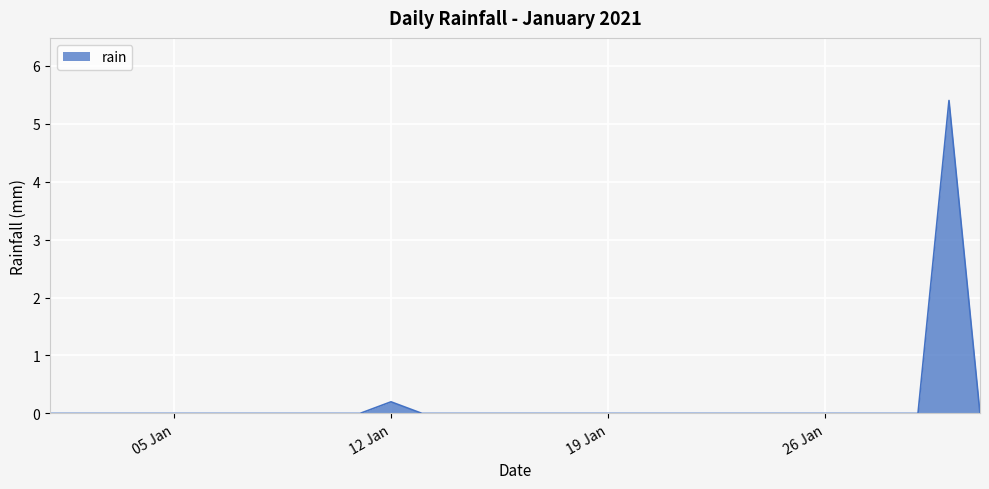

What is the difference between the maximum and minimum values?

5.4